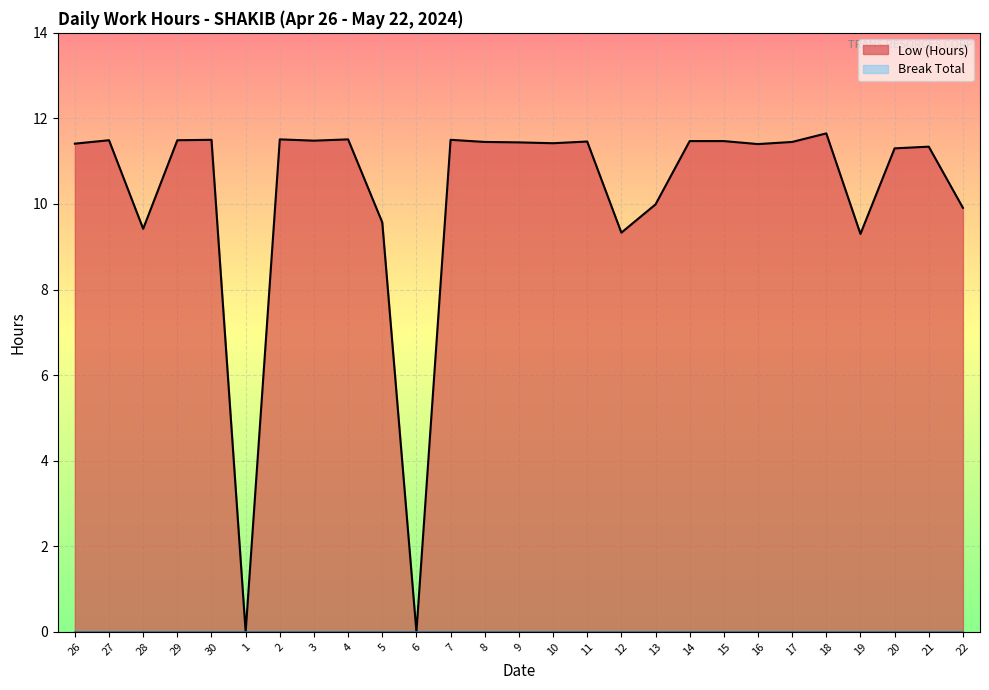

Which category has the highest value across all series?

18